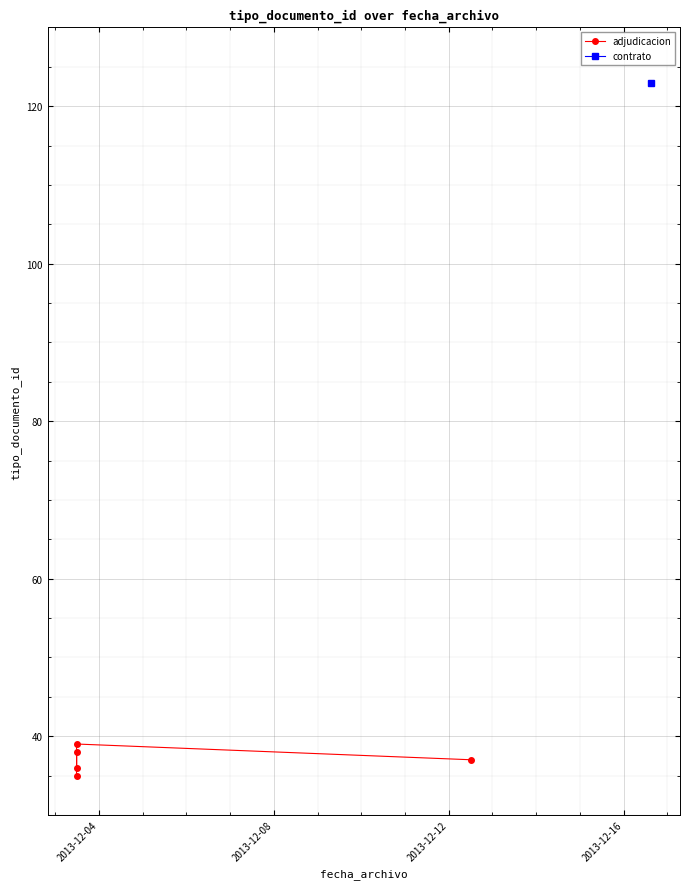

How many interior local valleys (lower than both neighbors) does the data have?

1